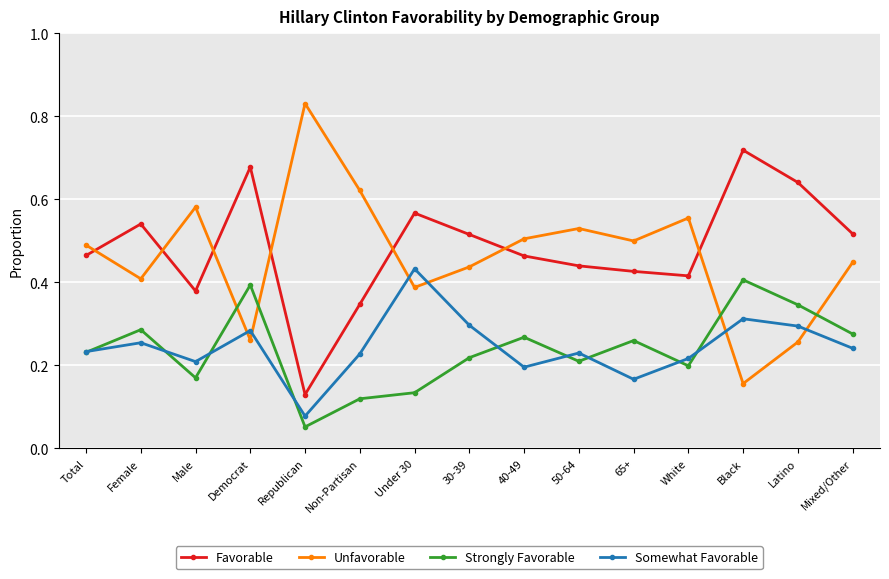

At how many categories does at least one series exceed 0?

15